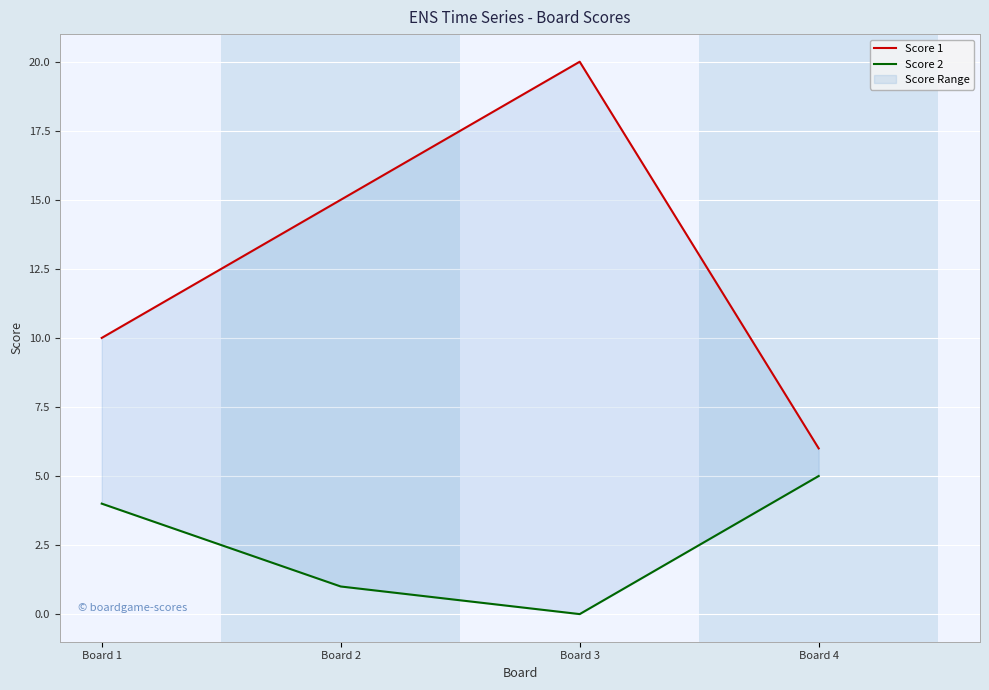

What is the difference between the maximum and minimum values in the Score 2 series?

5